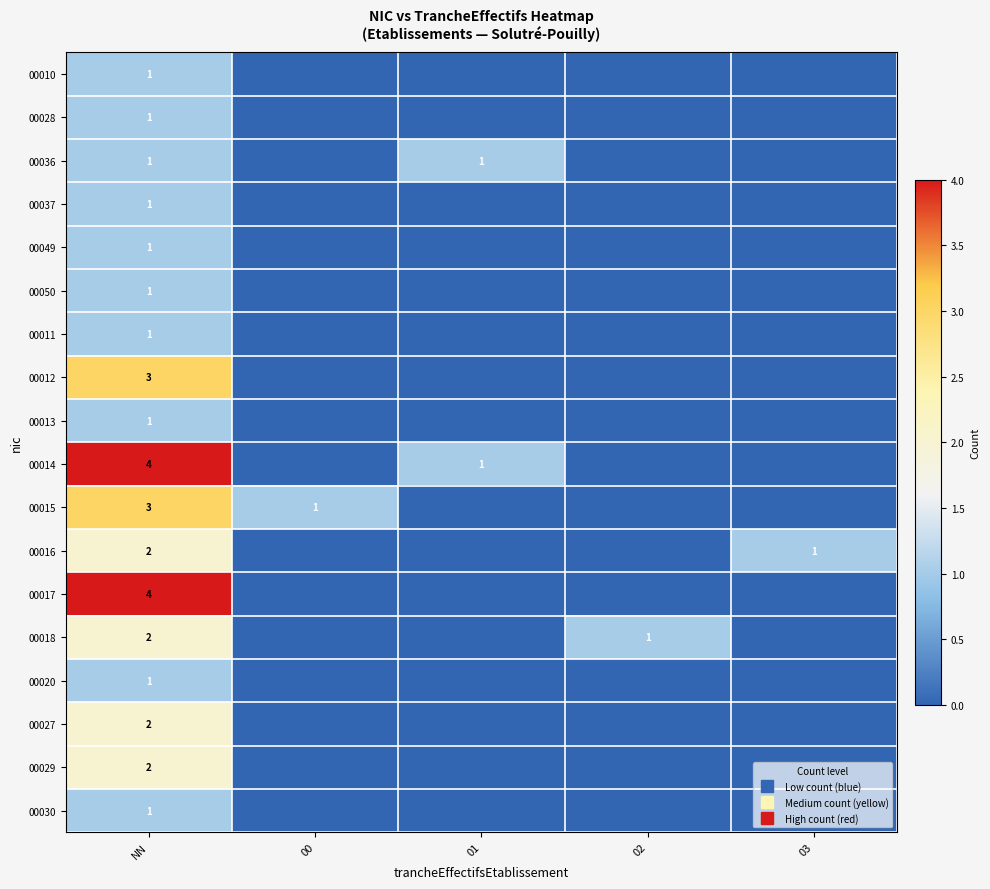

What is the highest value of the 00036 series?

1